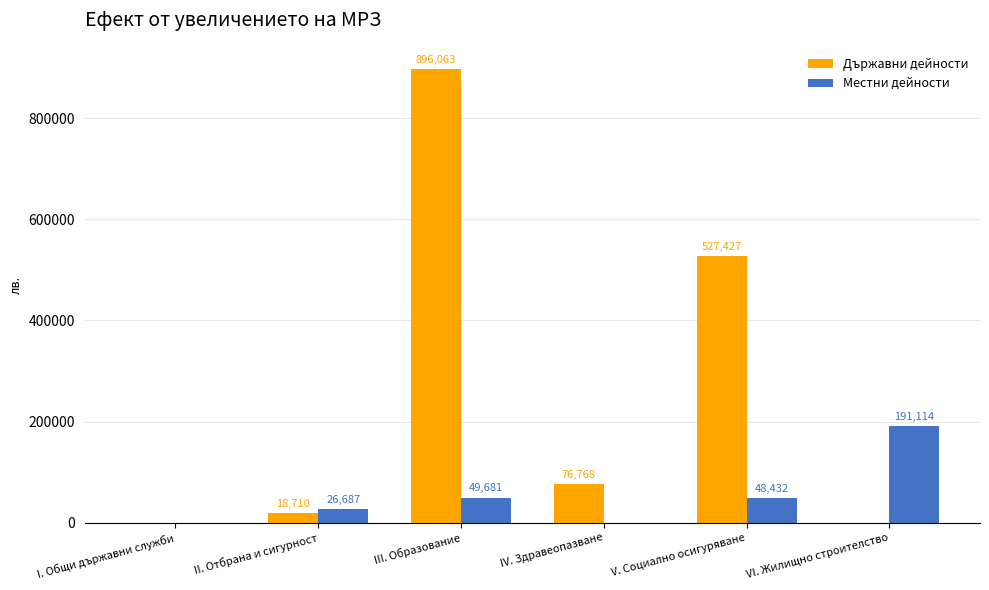

How many groups of bars are there?

6